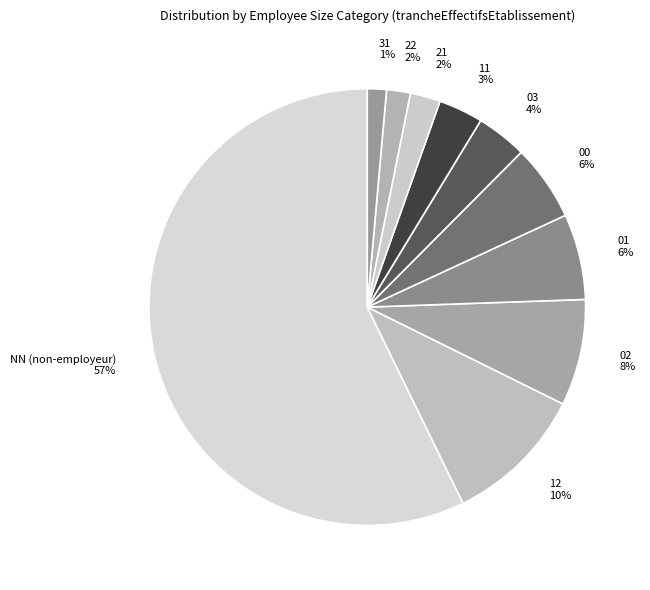

Count the number of slices in the pie.

10